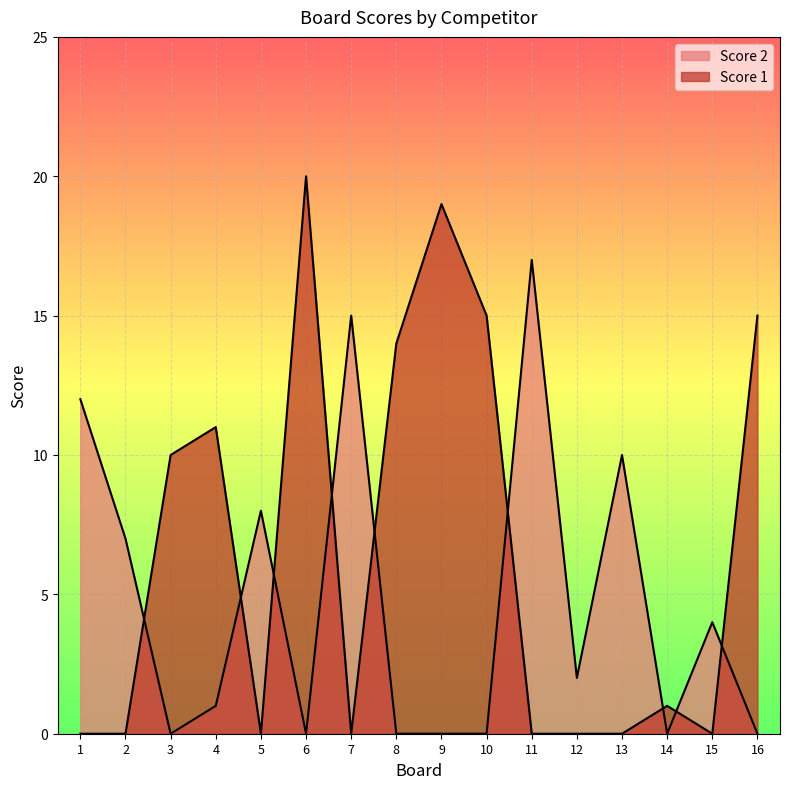

True or false: Score 1 has a value of 0 at 1.

True